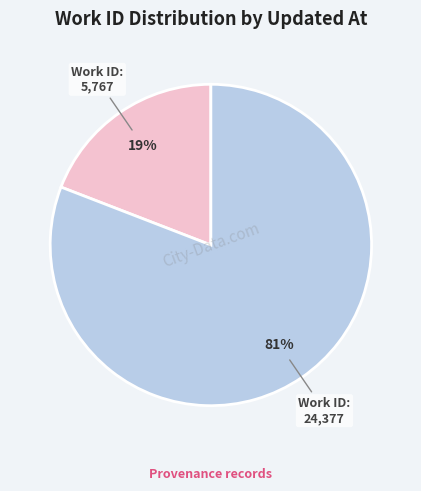

Does any single category account for the majority?

Yes